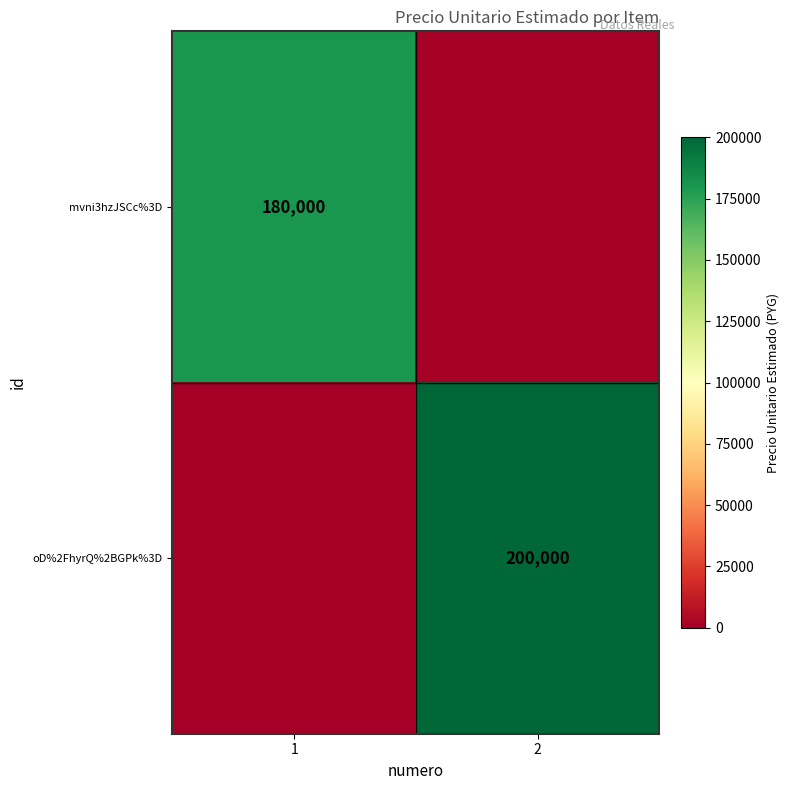

What is the maximum value shown in the chart?

200000